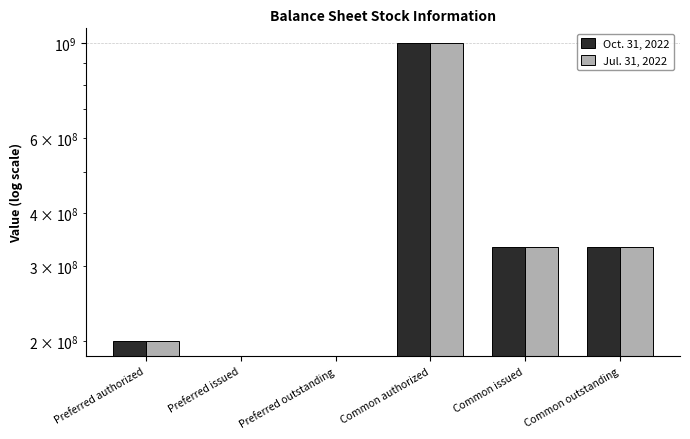

Is it true that Jul. 31, 2022 equals 200000000 at Preferred authorized?

True